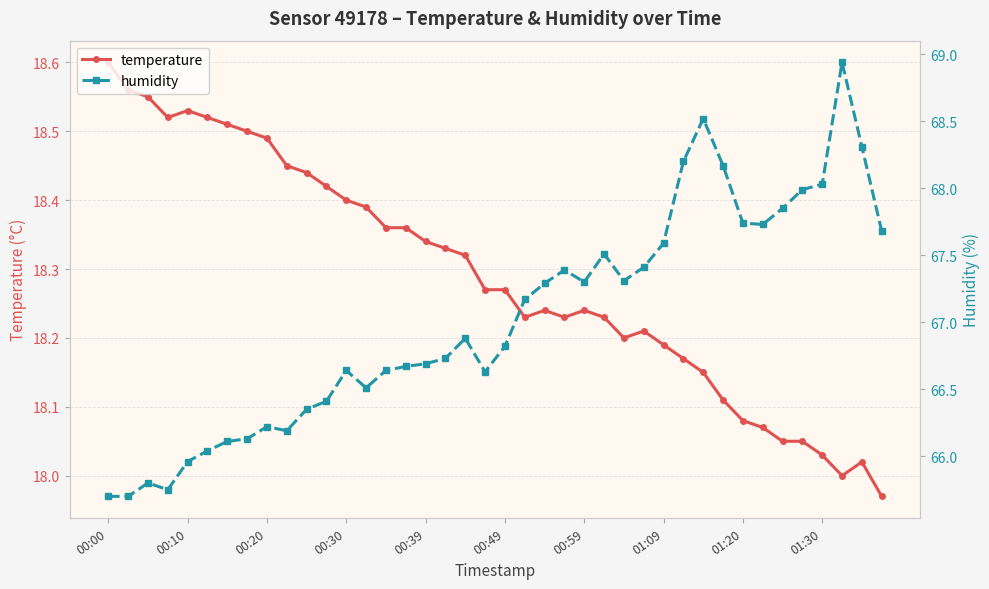

How many data points in temperature are less than 18?

1